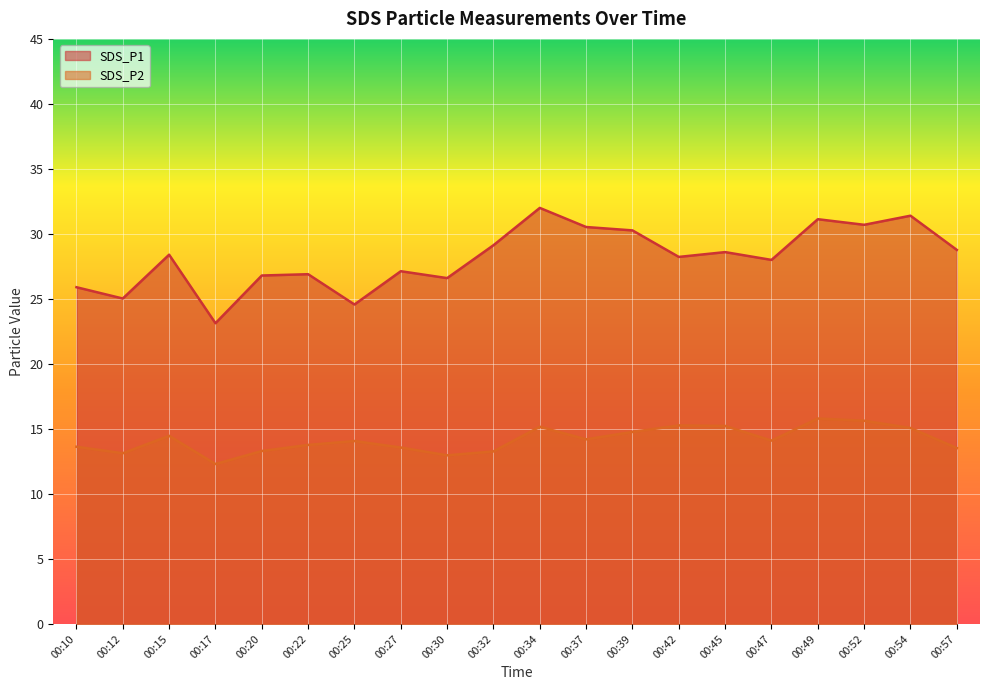

How many lines are shown in the chart?

2